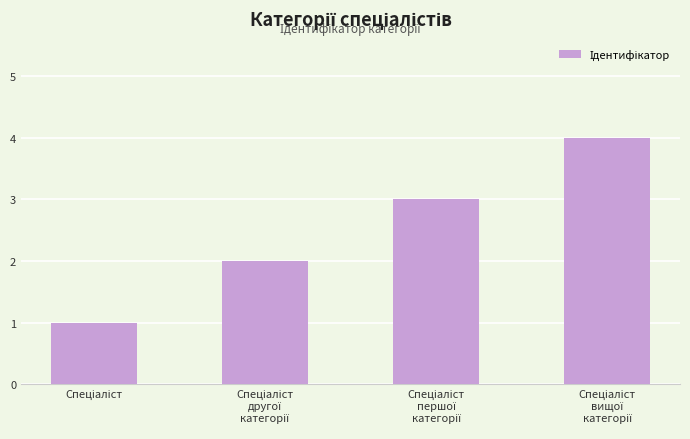

What is the sum of all values?

10